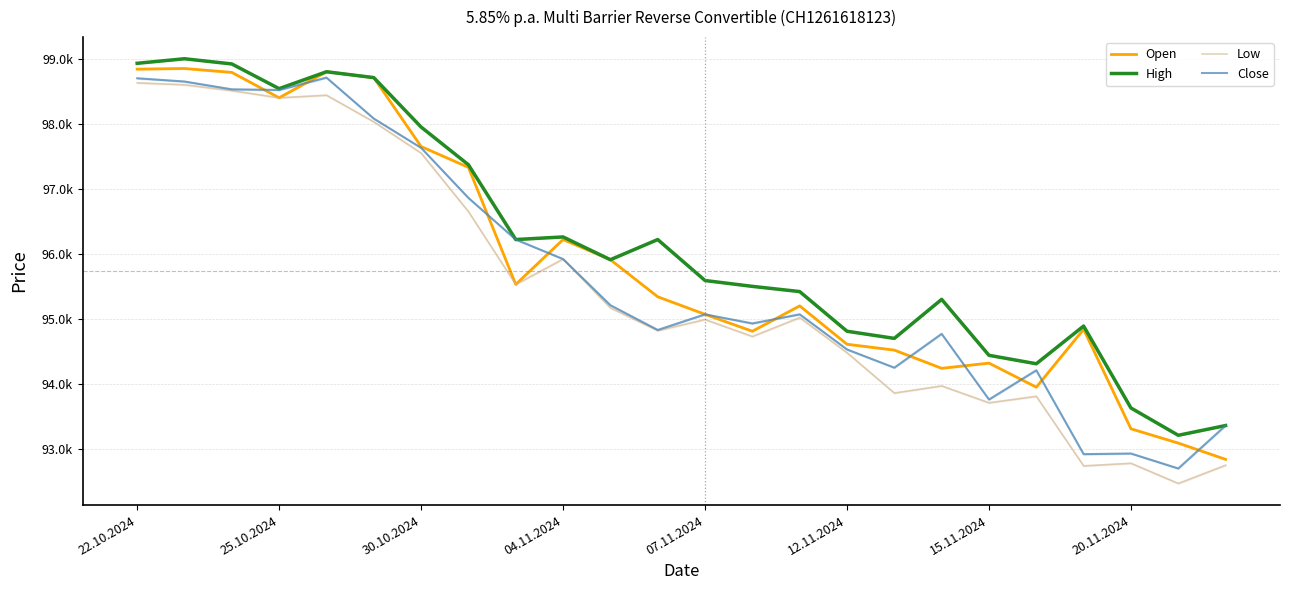

How many data points in Close are above 95070?

11